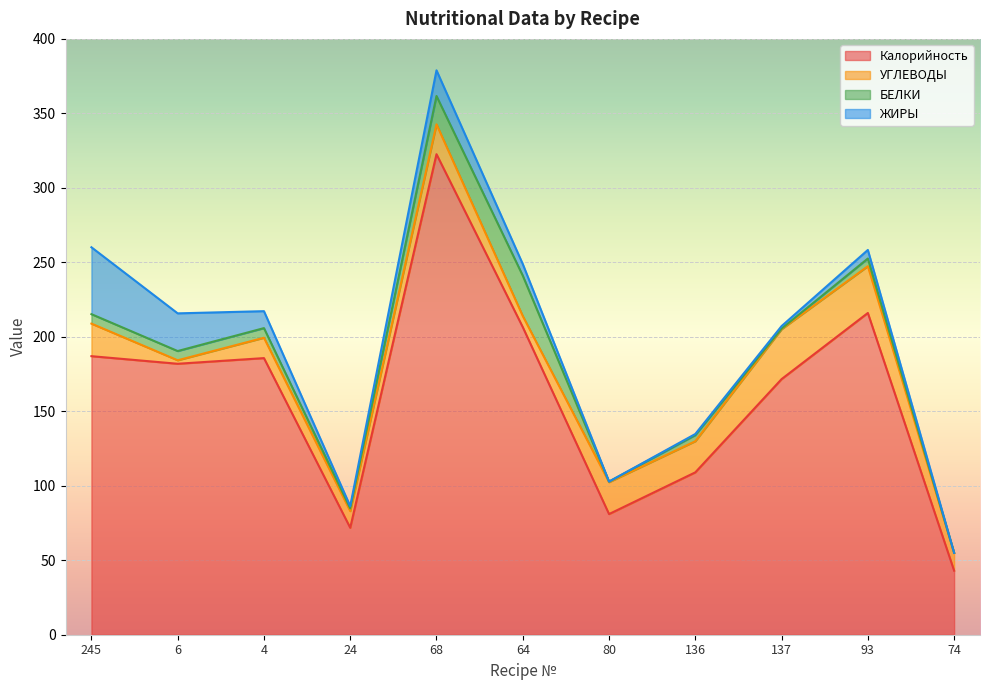

What is the spread (max minus min) of values at 80?

81.0